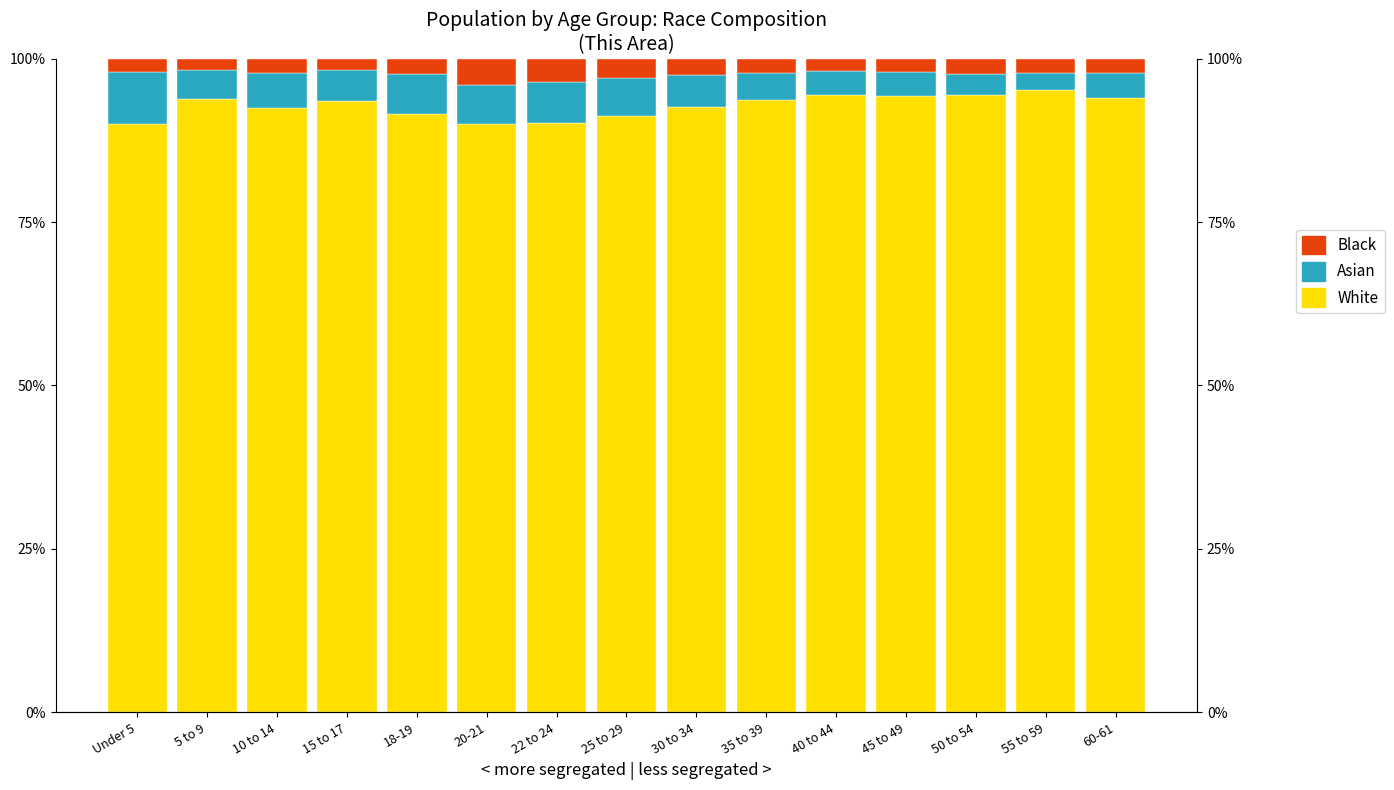

Which category has the highest value in the Asian series?

Under 5